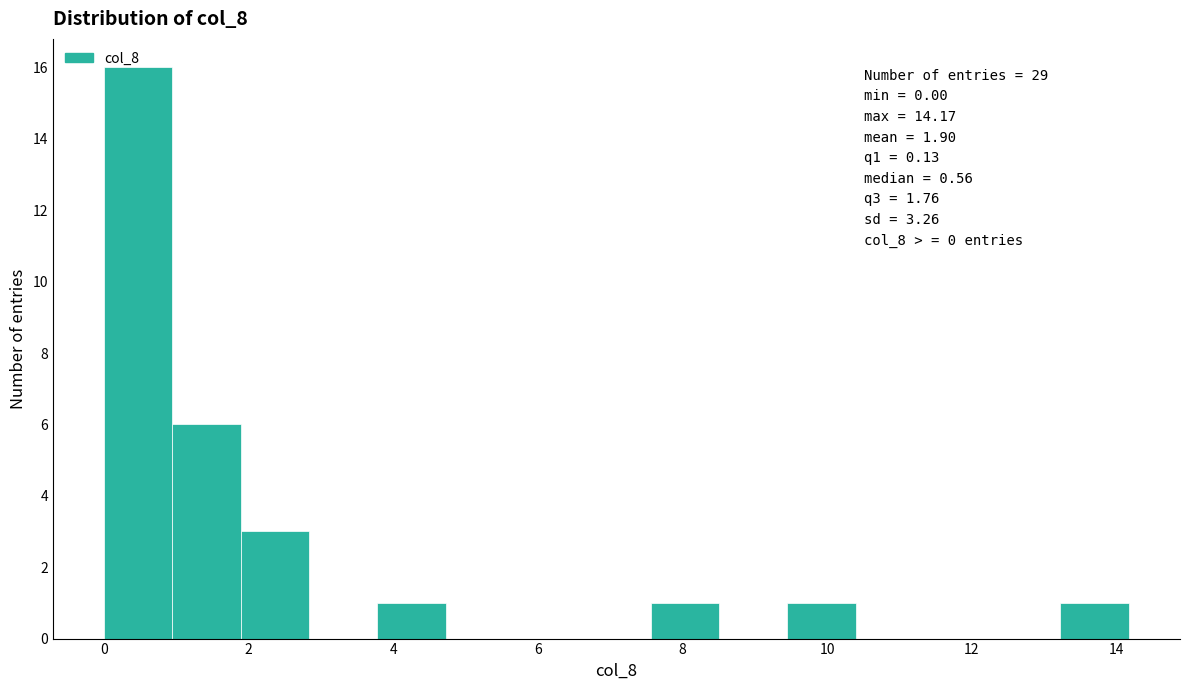

Over which range of the x-axis is the bar tallest?

0.0 to 1.0